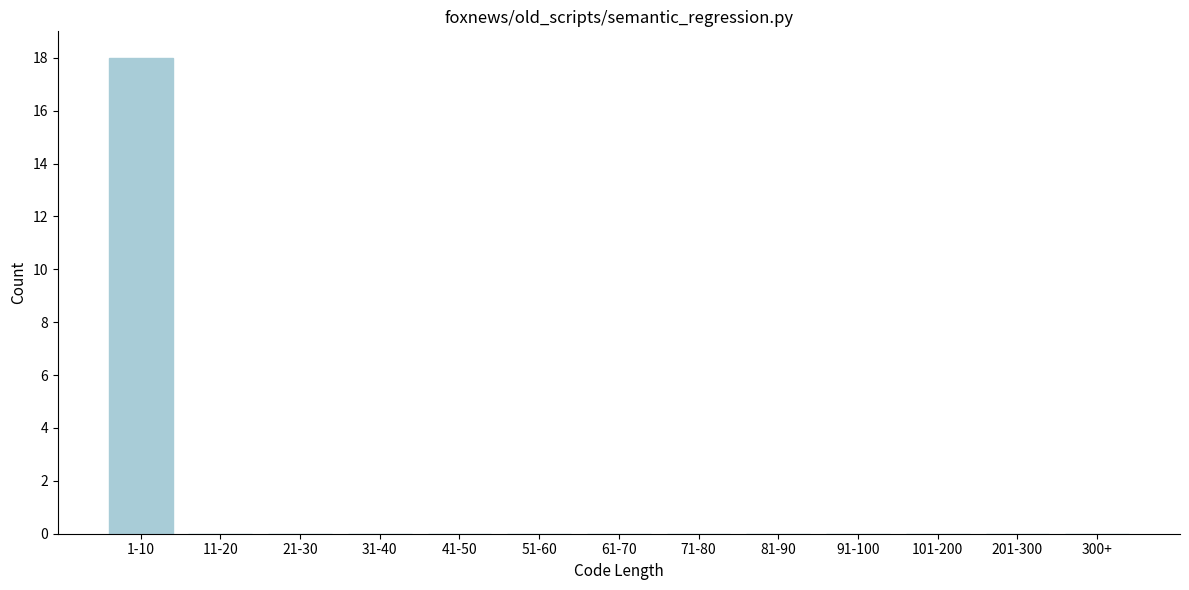

Reading left to right, list all the values displayed in this chart.

1-10=18	11-20=0	21-30=0	31-40=0	41-50=0	51-60=0	61-70=0	71-80=0	81-90=0	91-100=0	101-200=0	201-300=0	300+=0